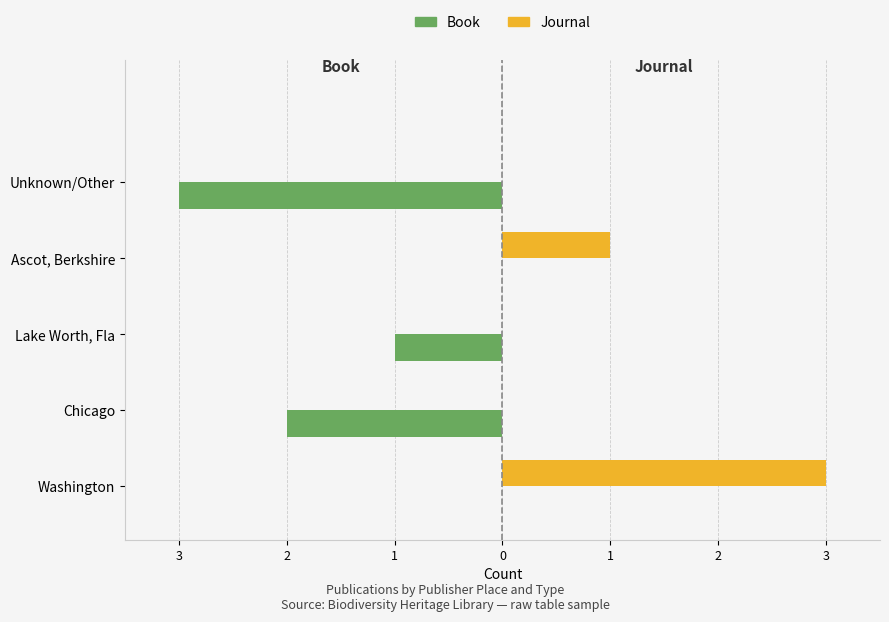

What are all the series names shown in the legend?

Book, Journal